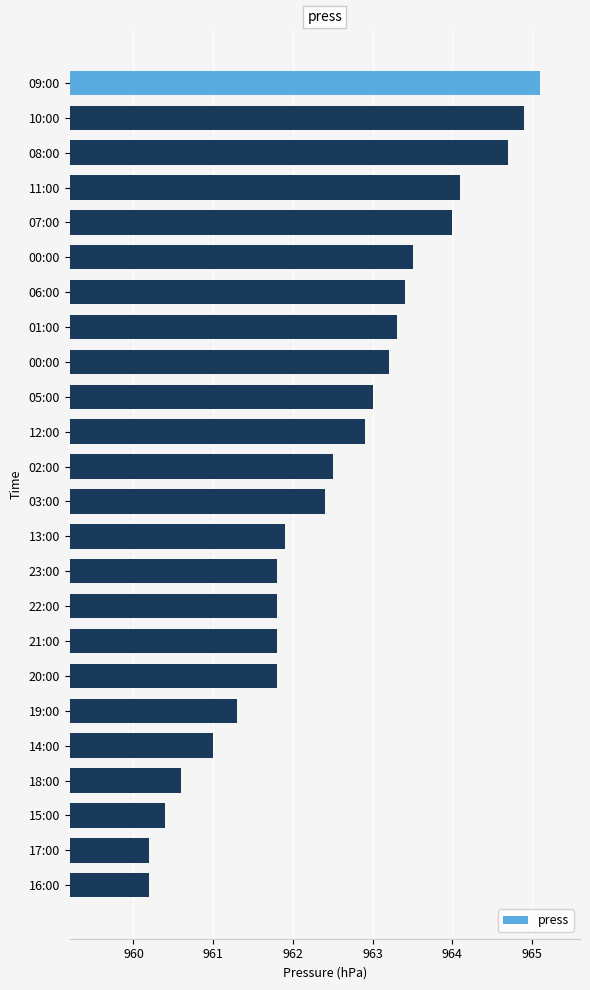

How many values are below 962?

11